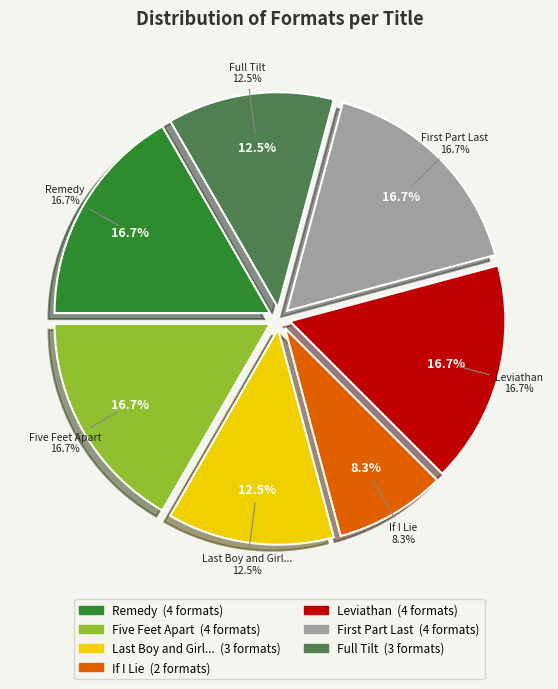

To the nearest percent, what portion does Five Feet Apart represent?

17%